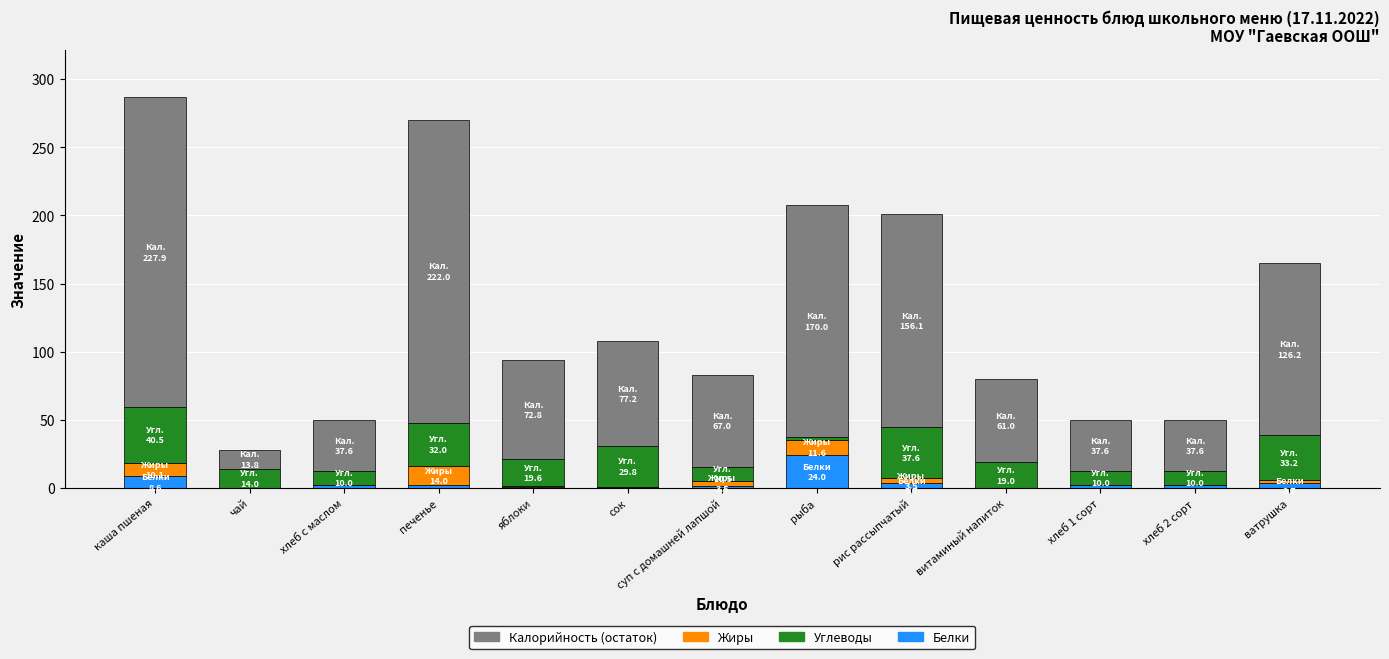

What is the total value across all series at каша пшеная?

287.0